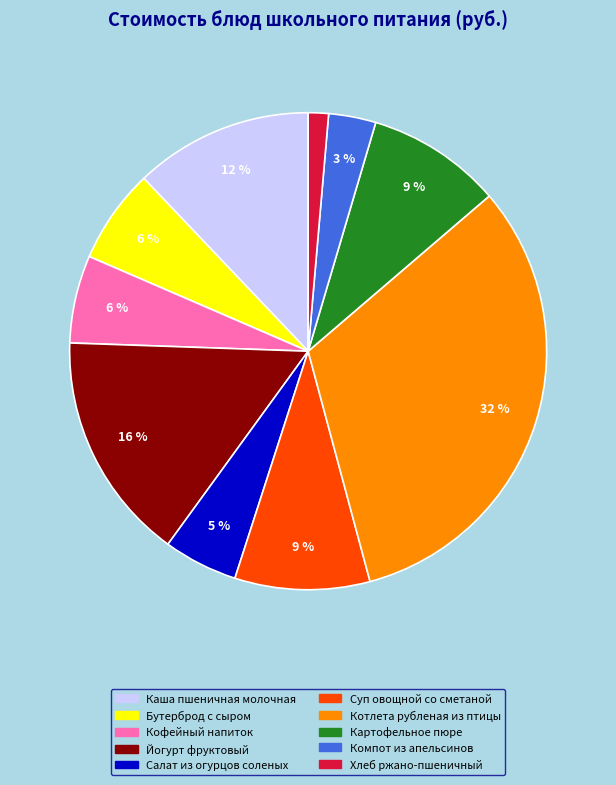

To the nearest percent, what is the average slice percentage?

10%